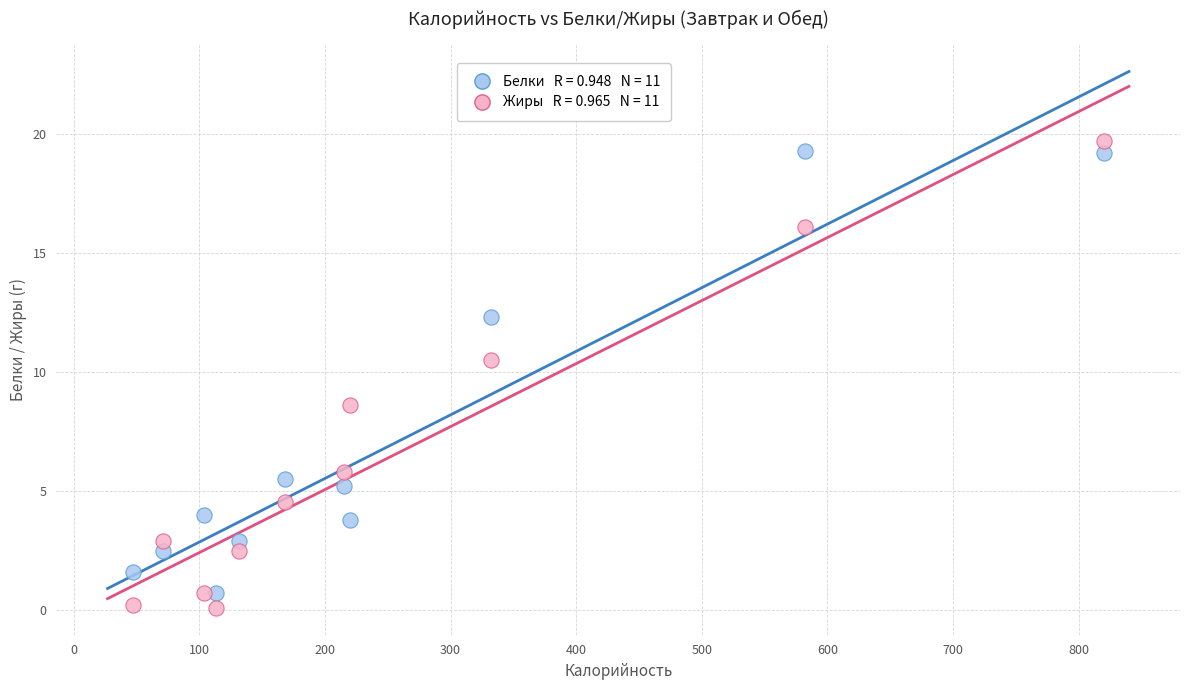

Across all data points, what is the range of Y values (max minus min)?

19.6